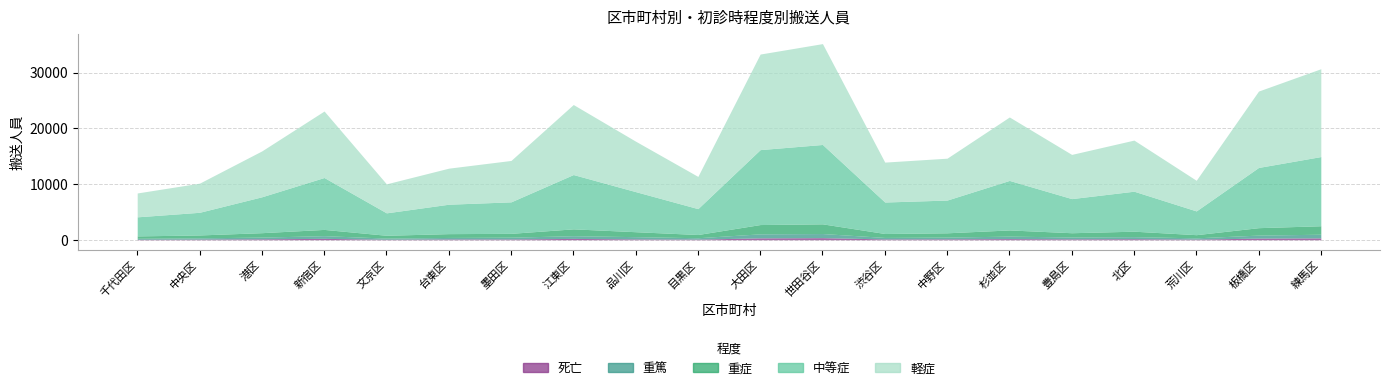

At which category does the chart reach its minimum across all series?

千代田区